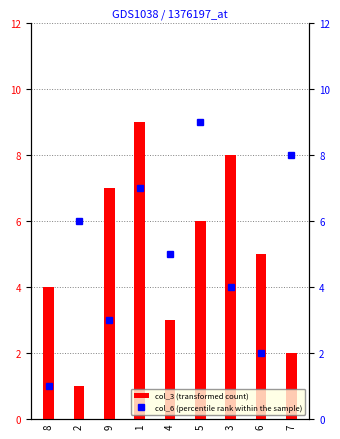

List the series in order of their peak value, highest first.

col_3 (transformed count), col_6 (percentile rank within the sample)